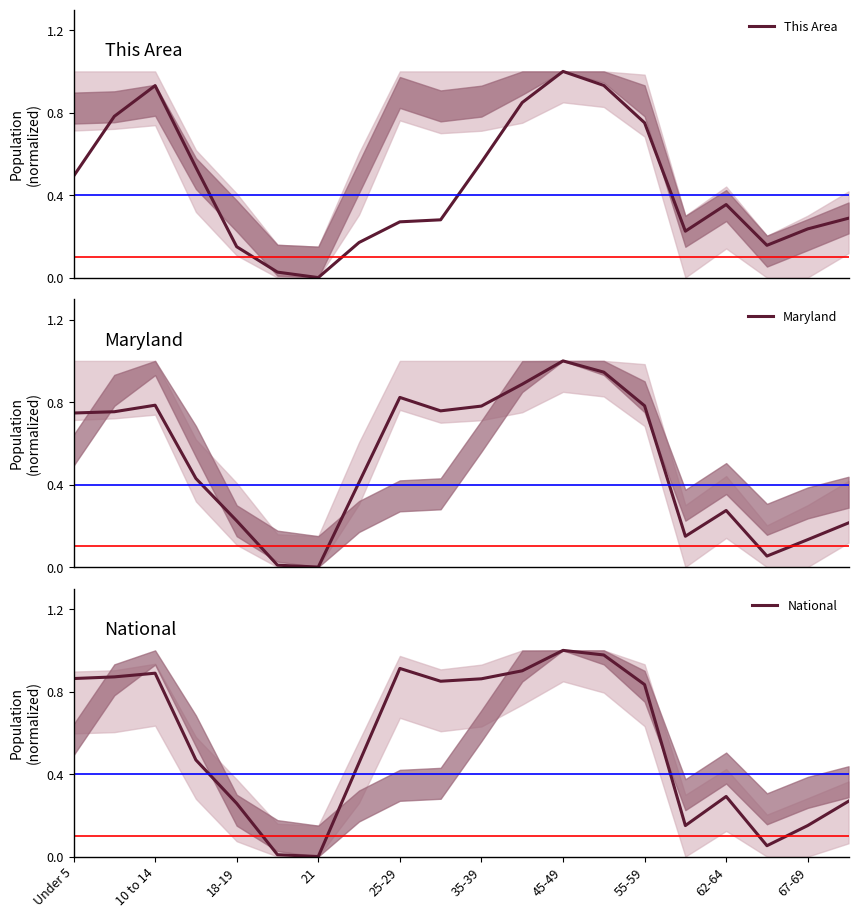

What is the value of the Maryland point at the 16th from the left?

0.1